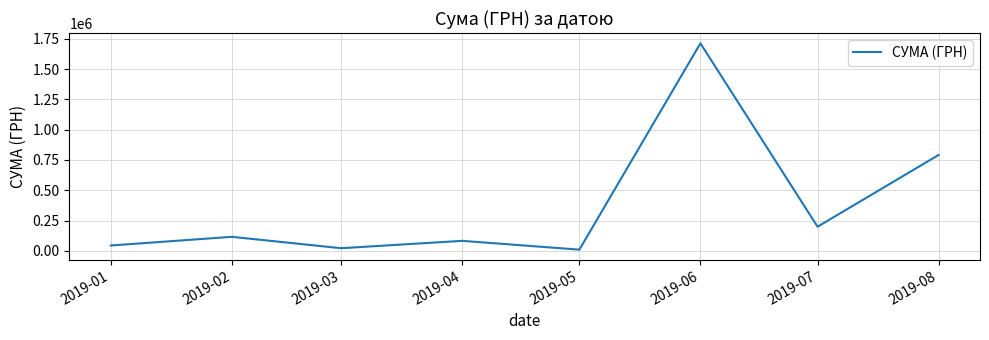

How many categories are shown in the chart?

8